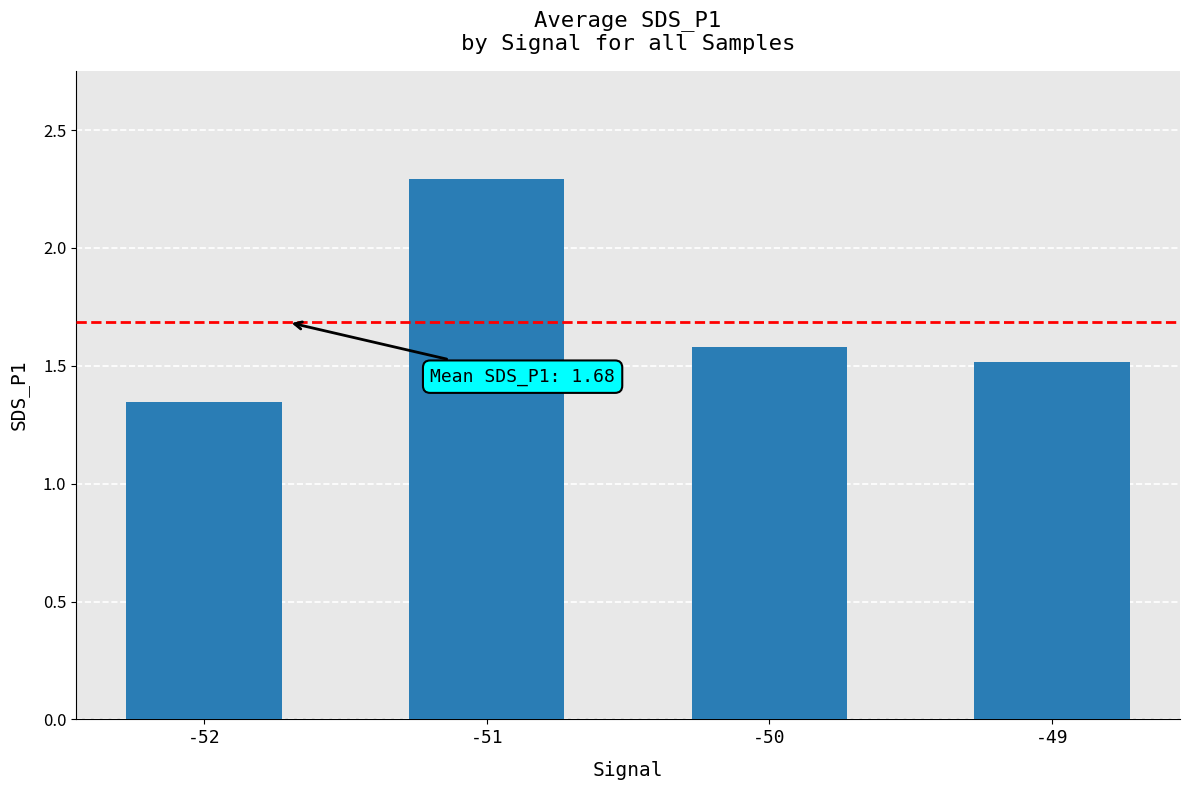

The value at -49 is 2.0. True or false?

False